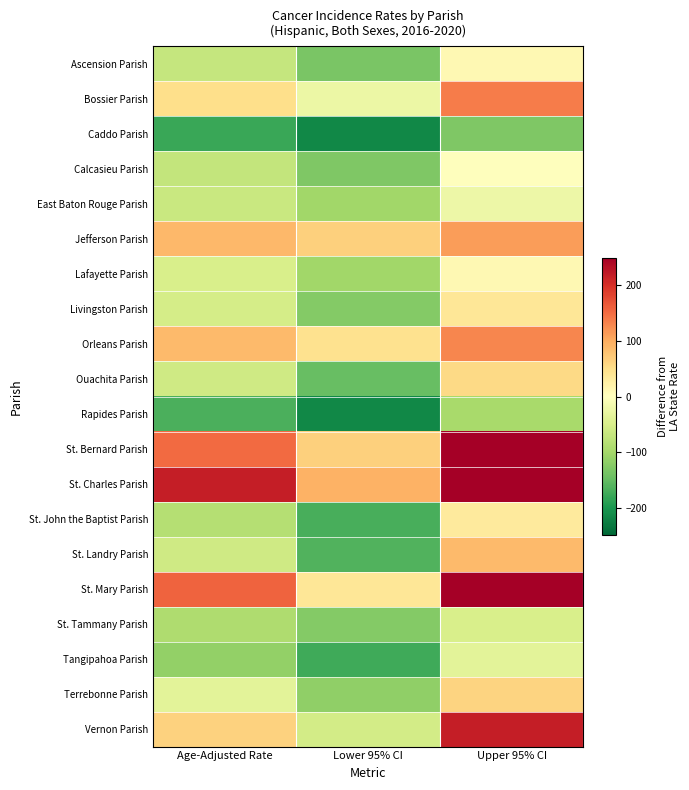

Which label corresponds to the largest value in the chart?

Upper 95% CI